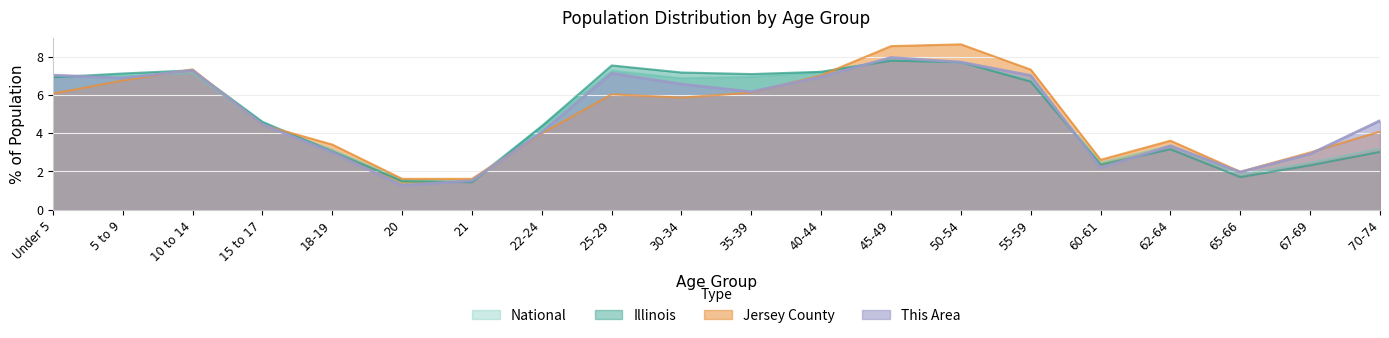

Which category has the lowest value across all series?

20